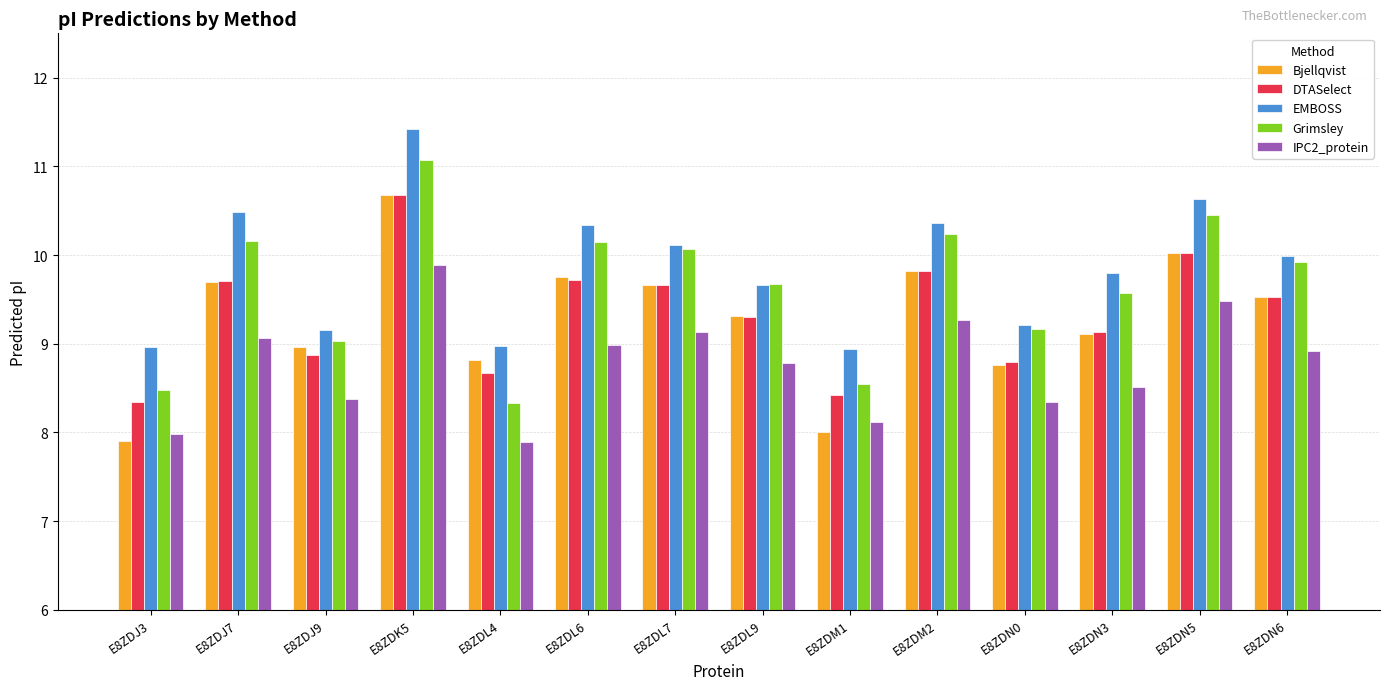

At which label does EMBOSS reach its peak?

E8ZDK5